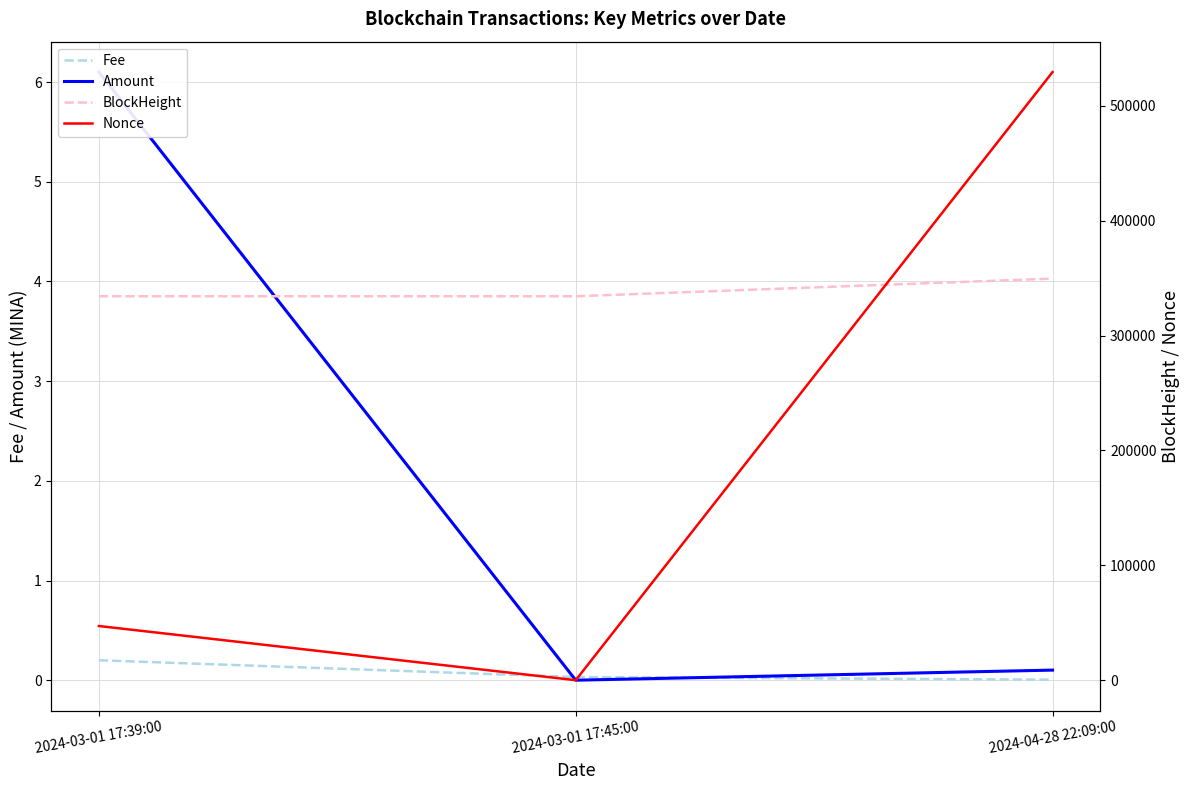

Reading left to right, what are all the values shown in this chart?

Fee: 0.2	0.0	0.0
Amount: 6.1	0.0	0.1
BlockHeight: 334291.0	334292.0	349676.0
Nonce: 47171.0	0.0	529491.0